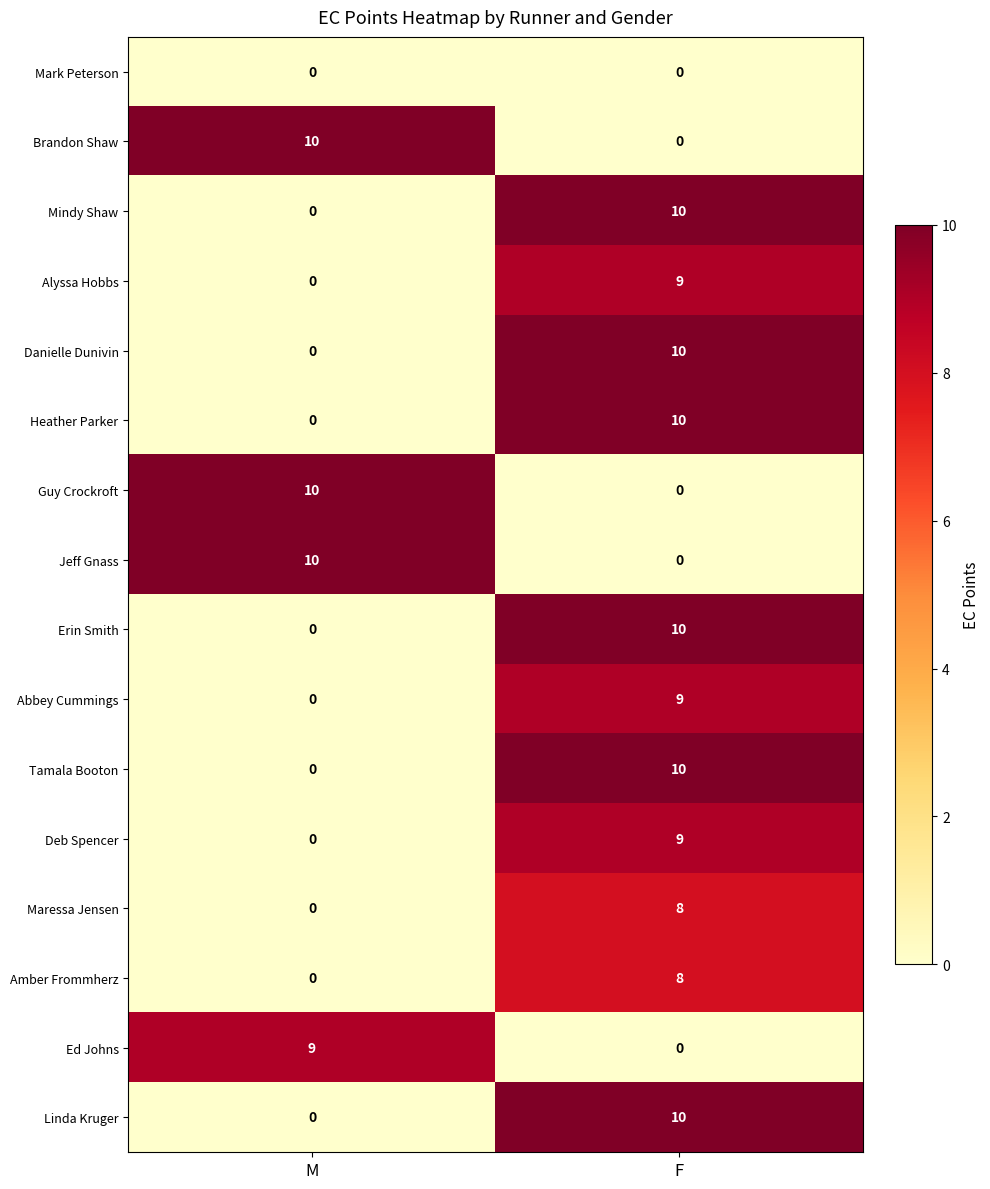

The Erin Smith series shows 6 at M. True or false?

False